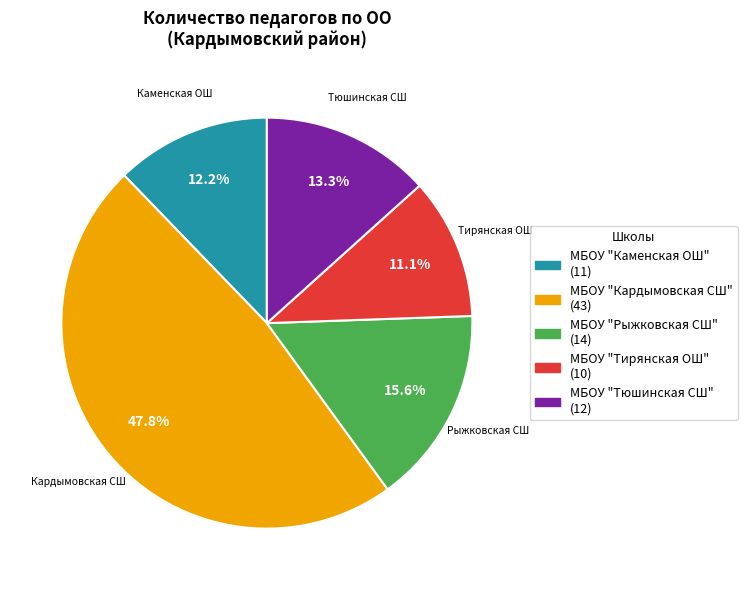

To the nearest percent, what is the difference between the МБОУ "Тирянская ОШ" and МБОУ "Каменская ОШ" slice percentages?

1%